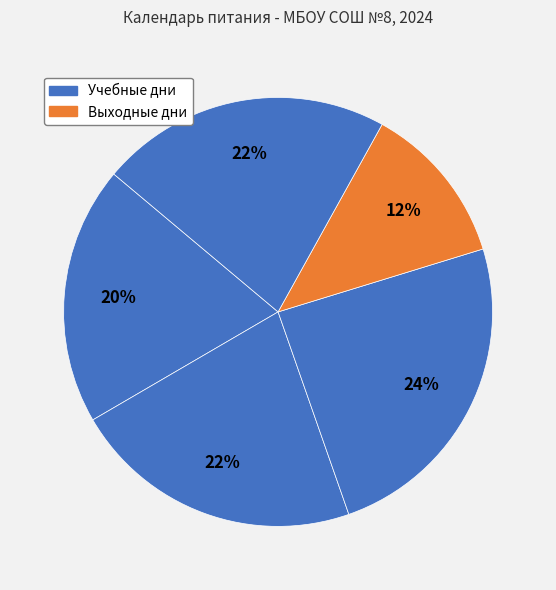

How many segments does this pie chart have?

5